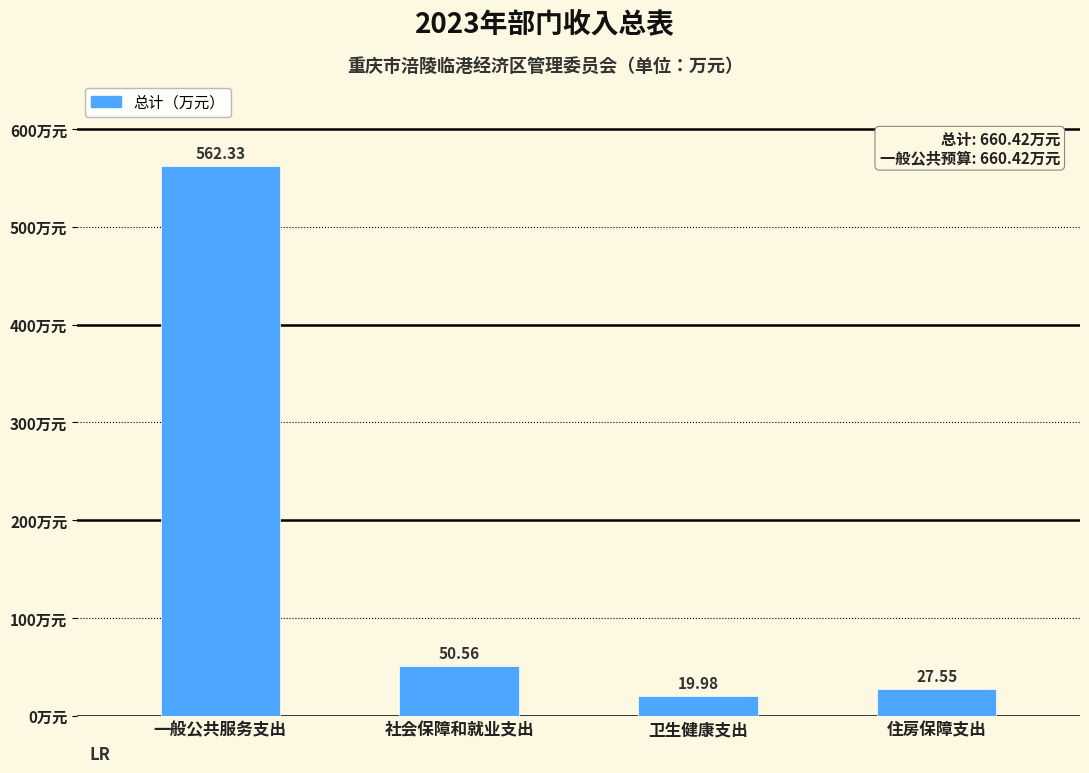

Rank the categories by value from highest to lowest.

一般公共服务支出, 社会保障和就业支出, 住房保障支出, 卫生健康支出